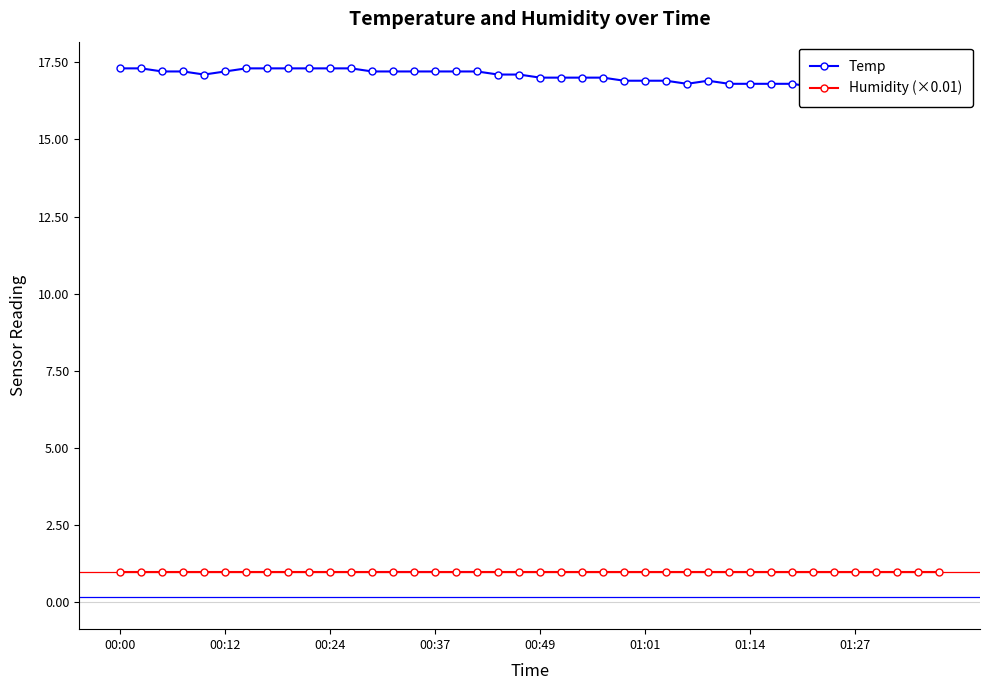

What is the total value across all series at 00:49?

18.1